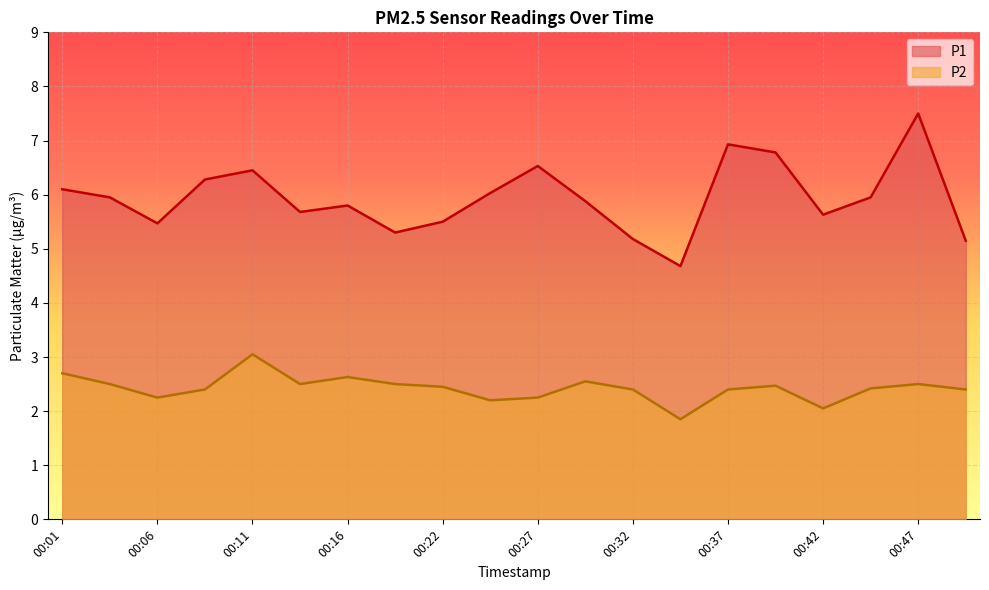

What is the smallest value displayed?

1.9